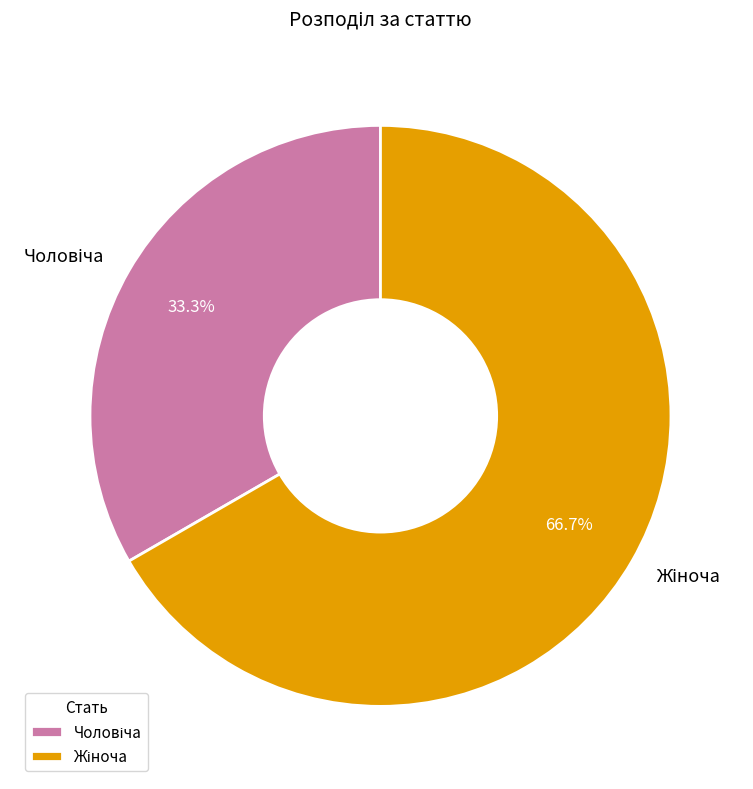

Is there any slice that represents more than half of the pie?

Yes